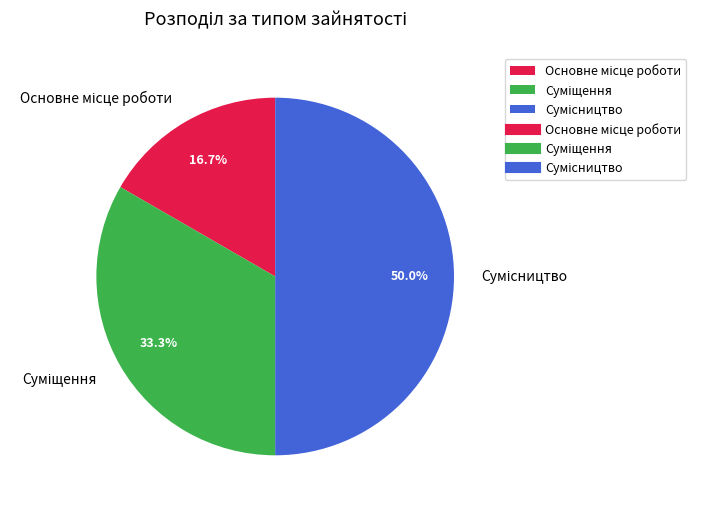

To the nearest percent, what is the average slice percentage?

33%